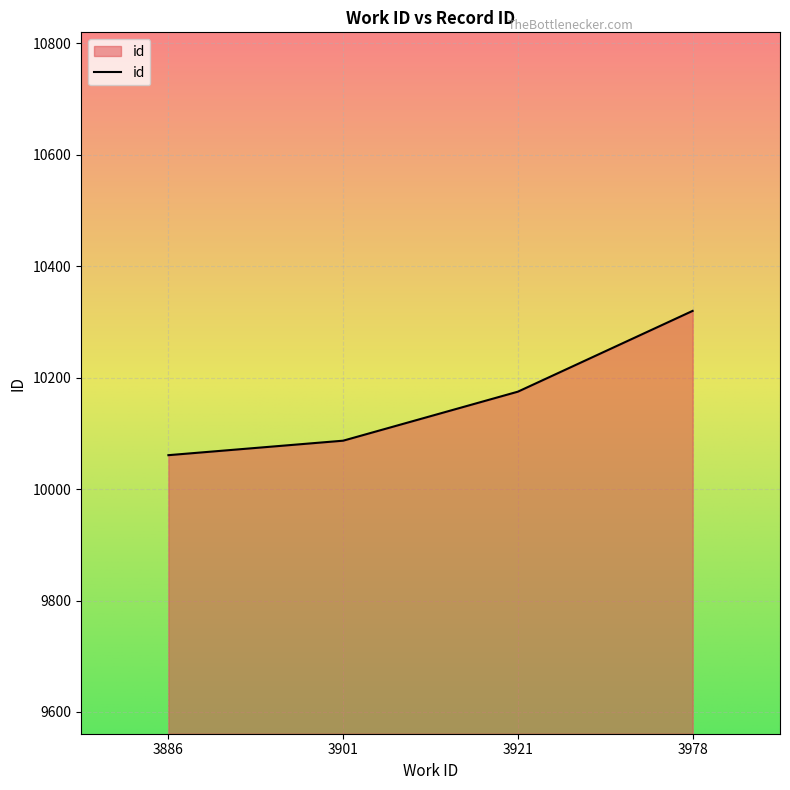

What is the change in value from 3886 to 3901?

+26